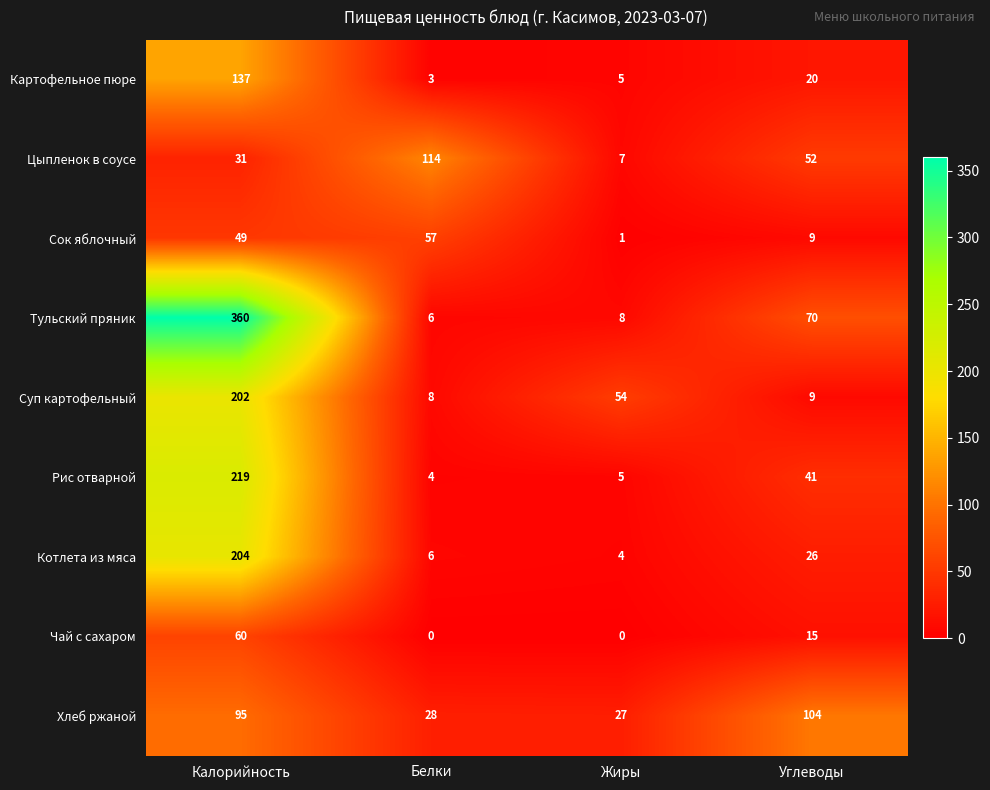

What is the difference between the maximum and minimum values in the Хлеб ржаной series?

77